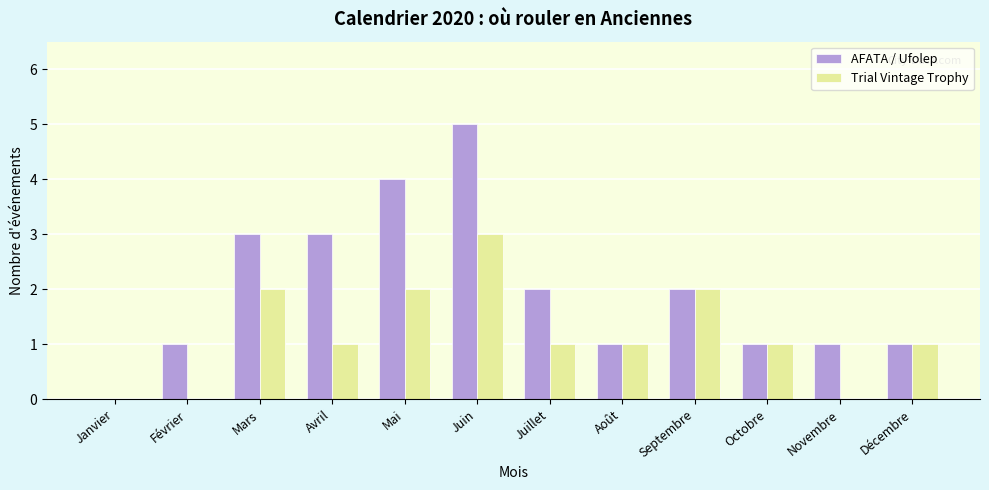

What is the sum of all Trial Vintage Trophy values?

14